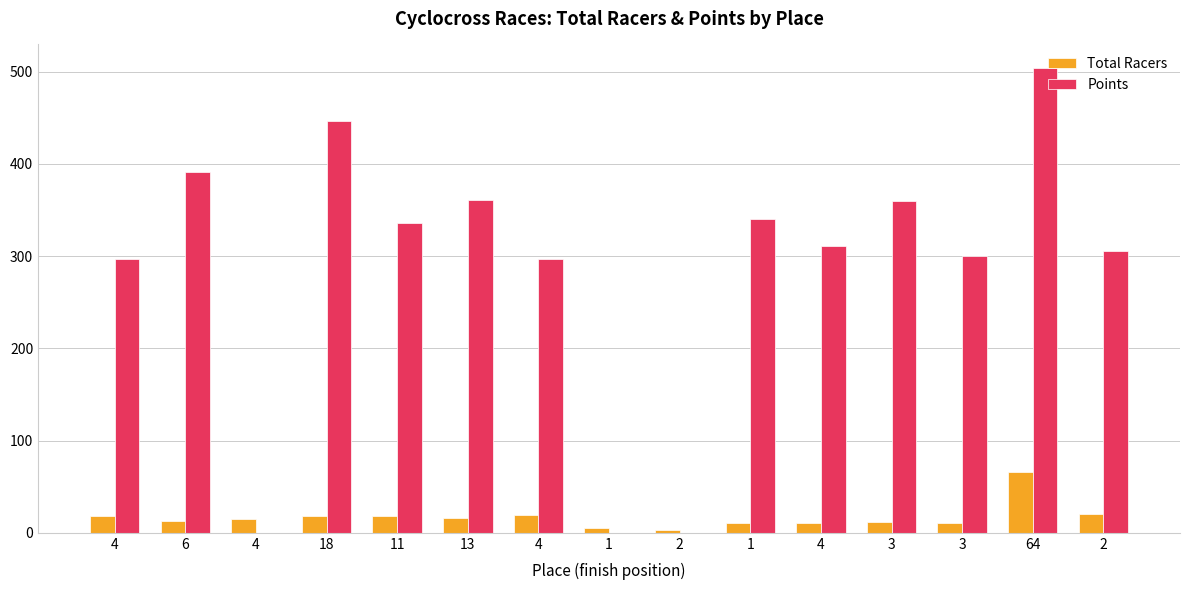

At which label does Total Racers reach its peak?

64